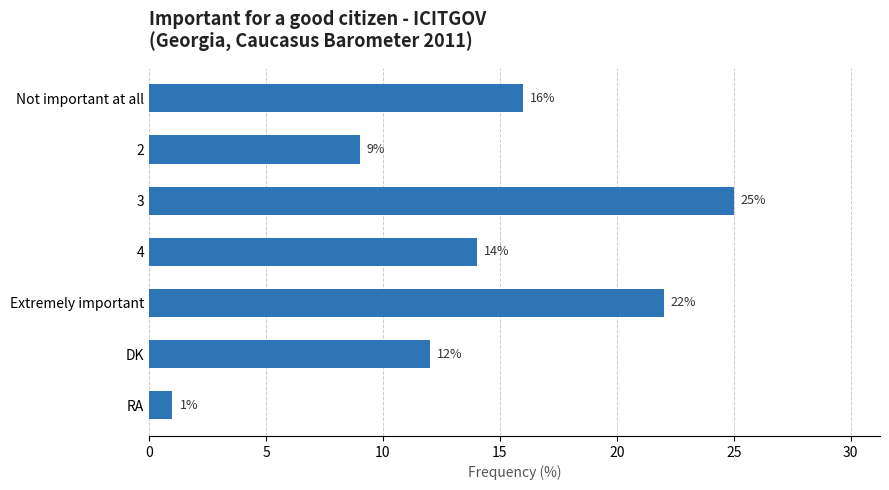

Count the number of categories in the chart.

7